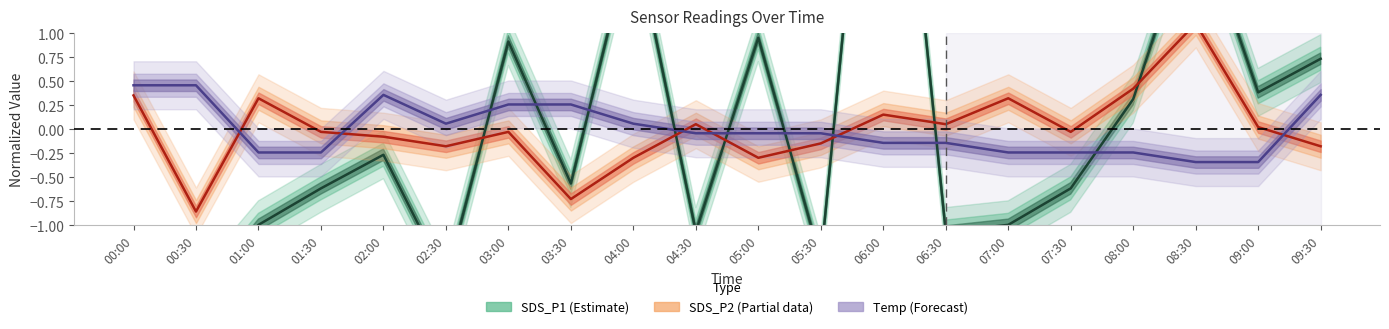

Which series changed the most between 03:00 and 03:30?

SDS_P1 (Estimate)